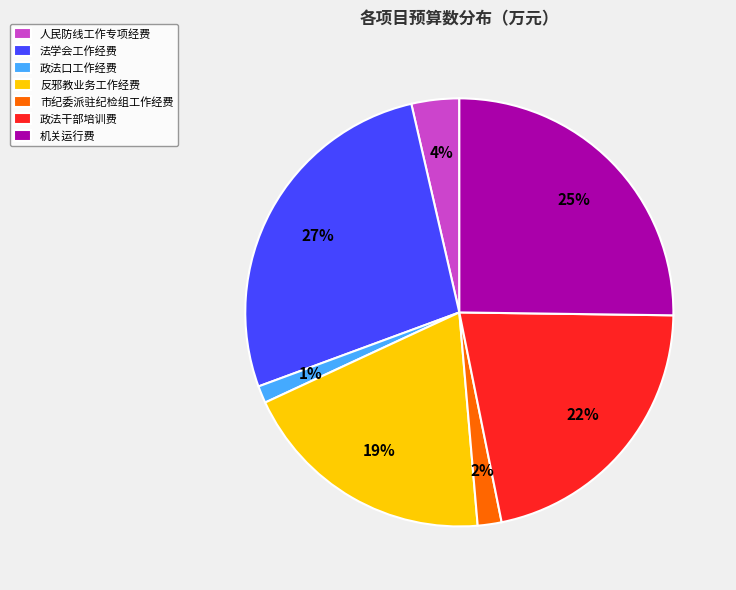

Is 反邪教业务工作经费 the majority of the pie?

No